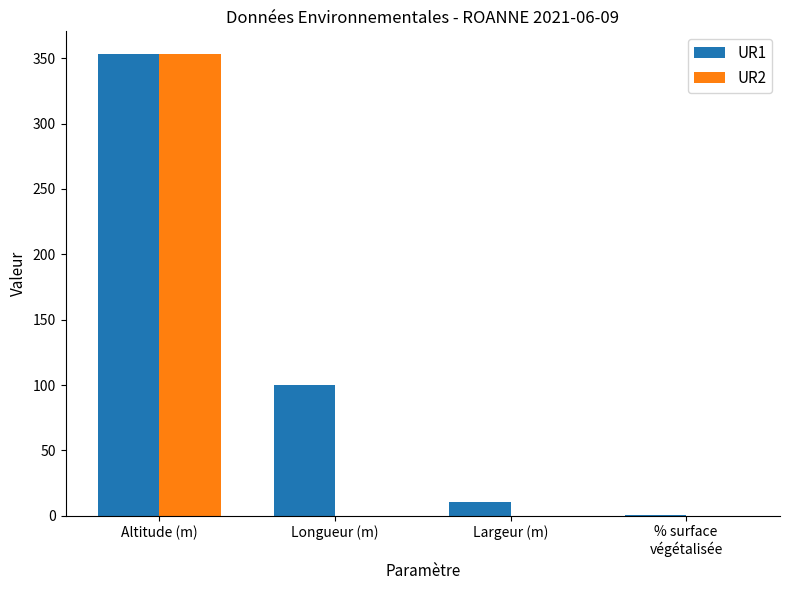

Count the number of categories in the chart.

4